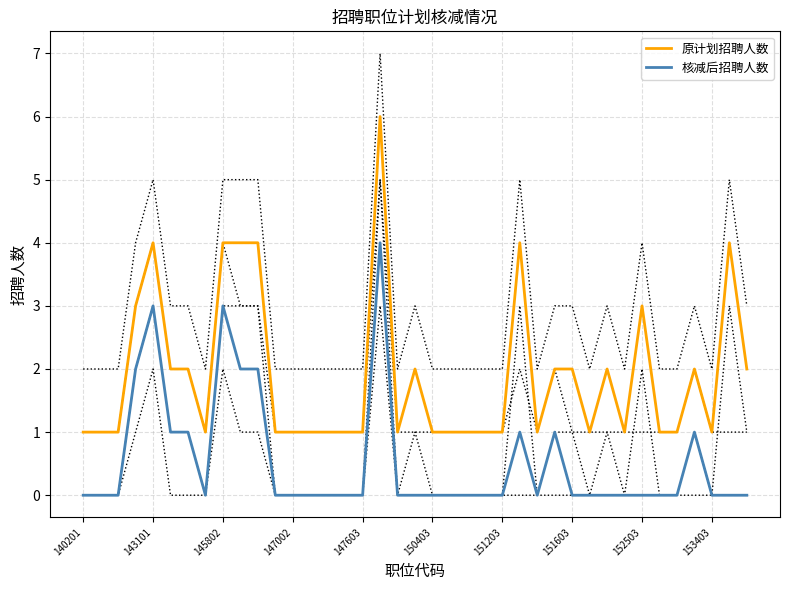

What are all the series names shown in the legend?

原计划招聘人数, 核减后招聘人数